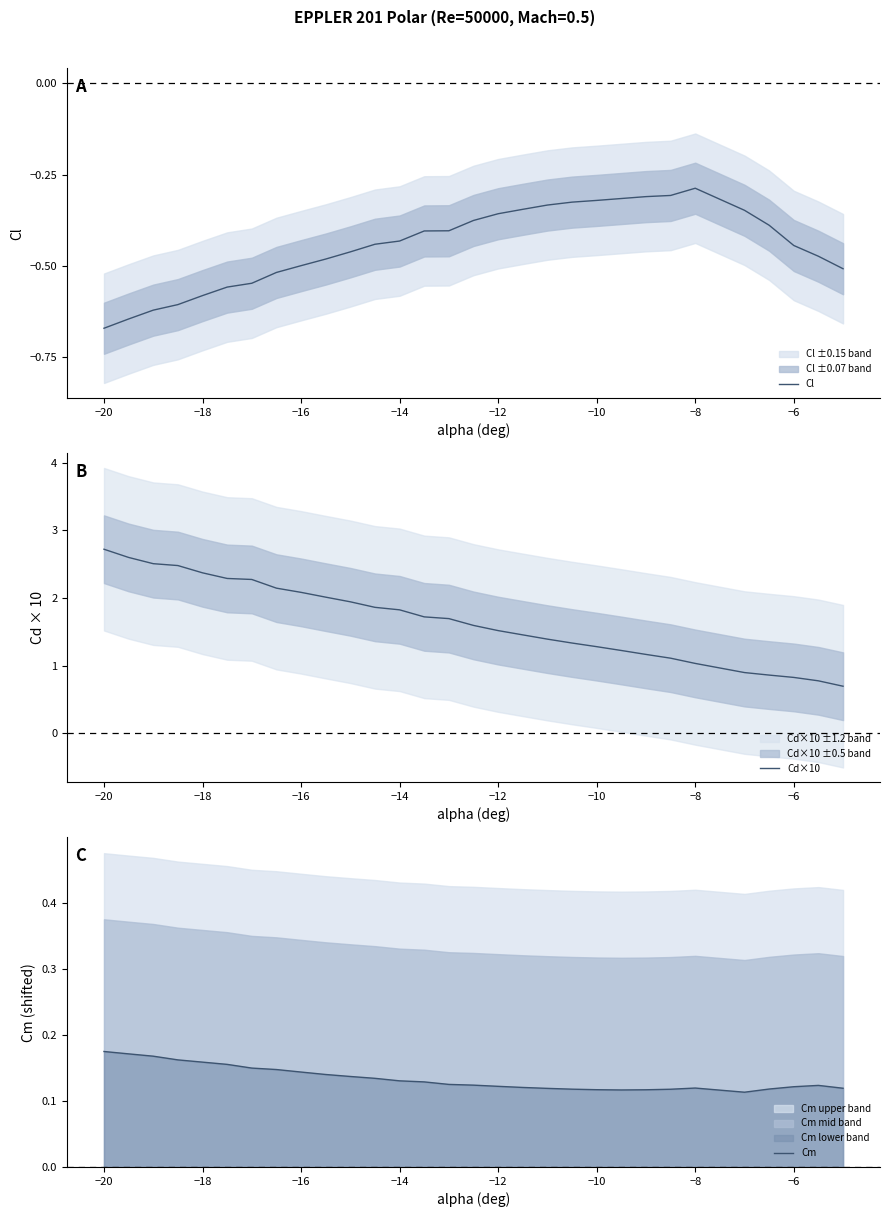

At which label is Cl closest to 0?

−8